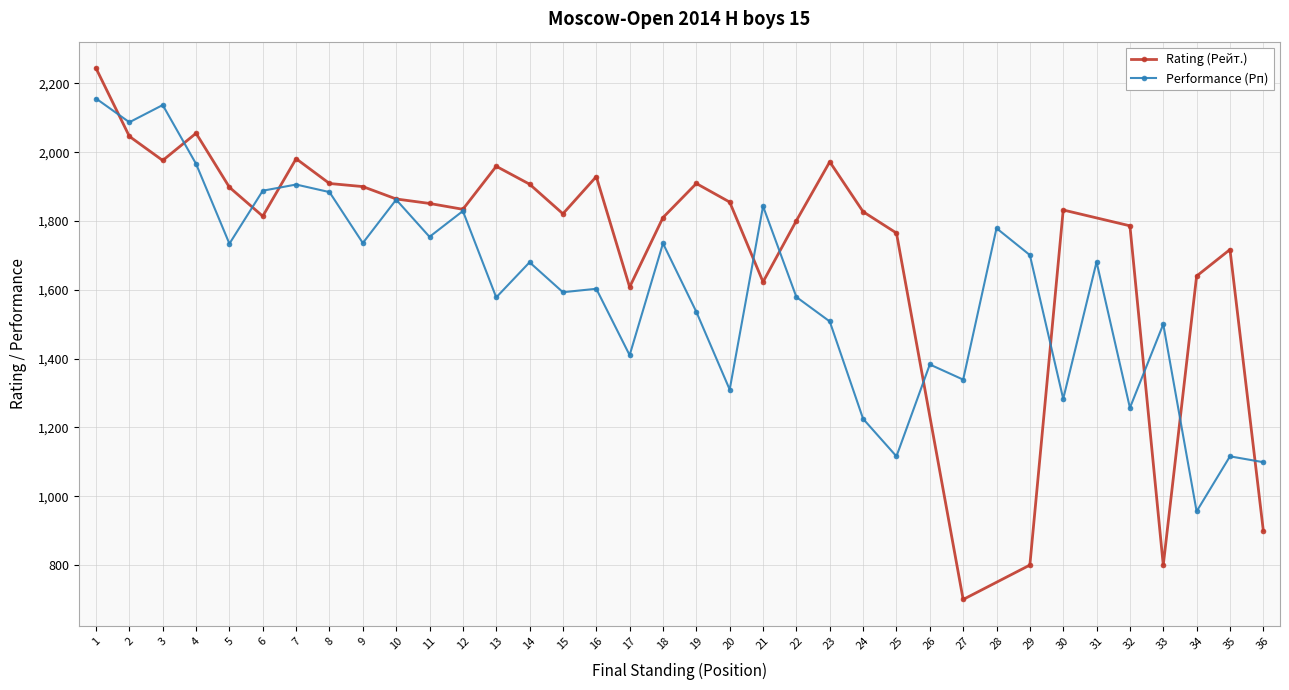

List the labels in order of value, smallest first.

34, 36, 25, 35, 24, 32, 30, 20, 27, 26, 17, 33, 23, 19, 13, 22, 15, 16, 14, 31, 29, 5, 18, 9, 11, 28, 12, 21, 10, 8, 6, 7, 4, 2, 3, 1